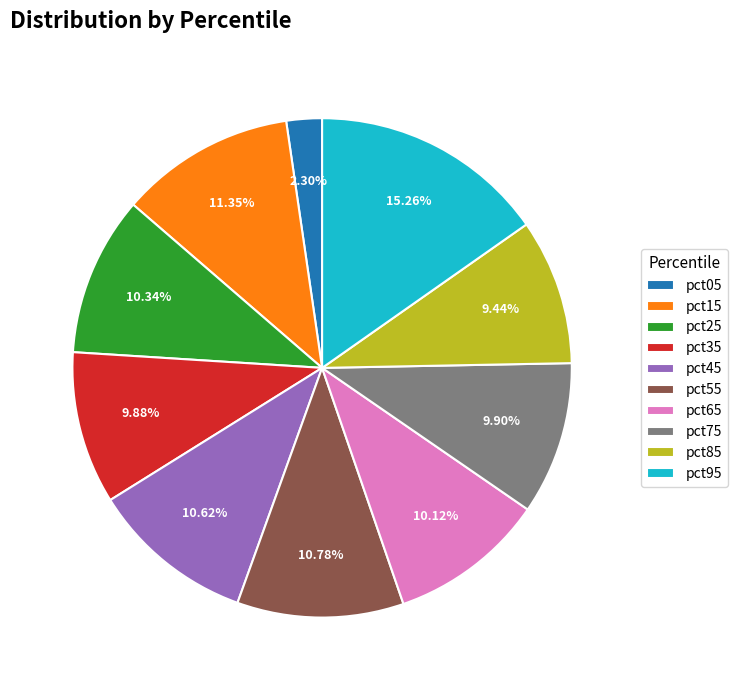

To the nearest percent, what percentage of the pie is pct95?

15%